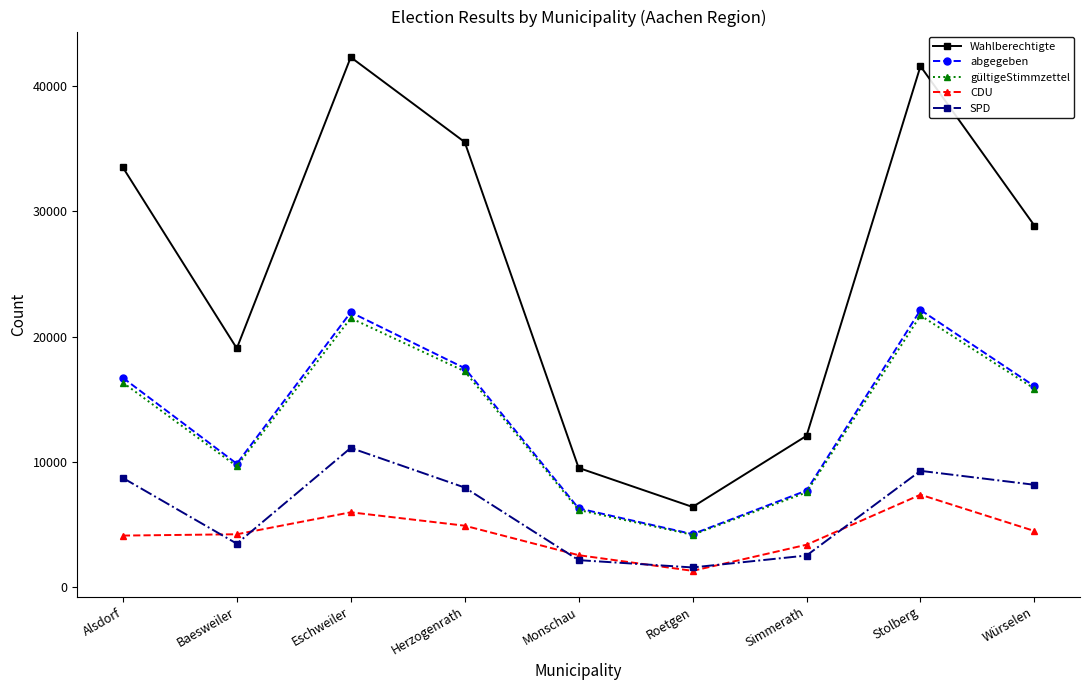

What is the label of the 3rd point from the right?

Simmerath